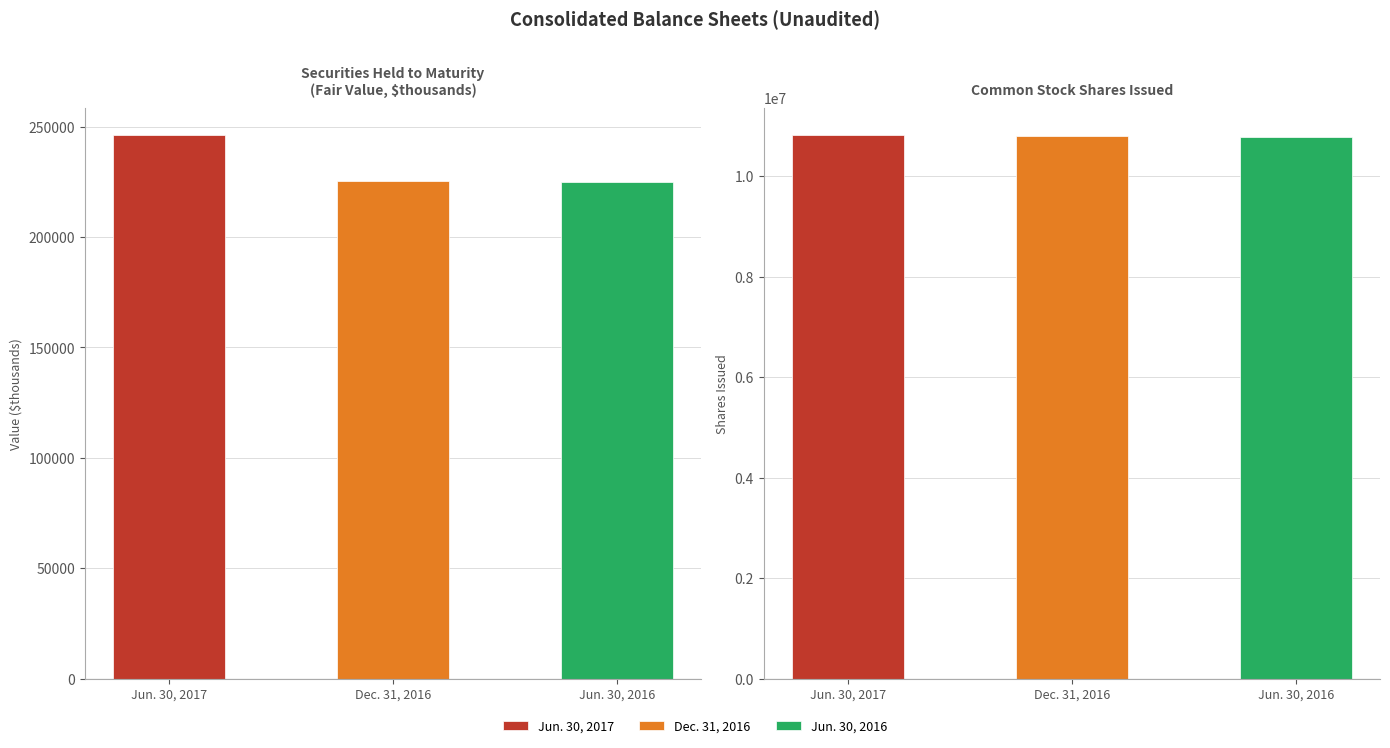

Reading left to right, what are all the values shown in this chart?

Jun. 30, 2017: Securities held to maturity (fair value, $thousands)=246238	Common stock shares issued=10819443
Dec. 31, 2016: Securities held to maturity (fair value, $thousands)=225537	Common stock shares issued=10793946
Jun. 30, 2016: Securities held to maturity (fair value, $thousands)=225200	Common stock shares issued=10782226